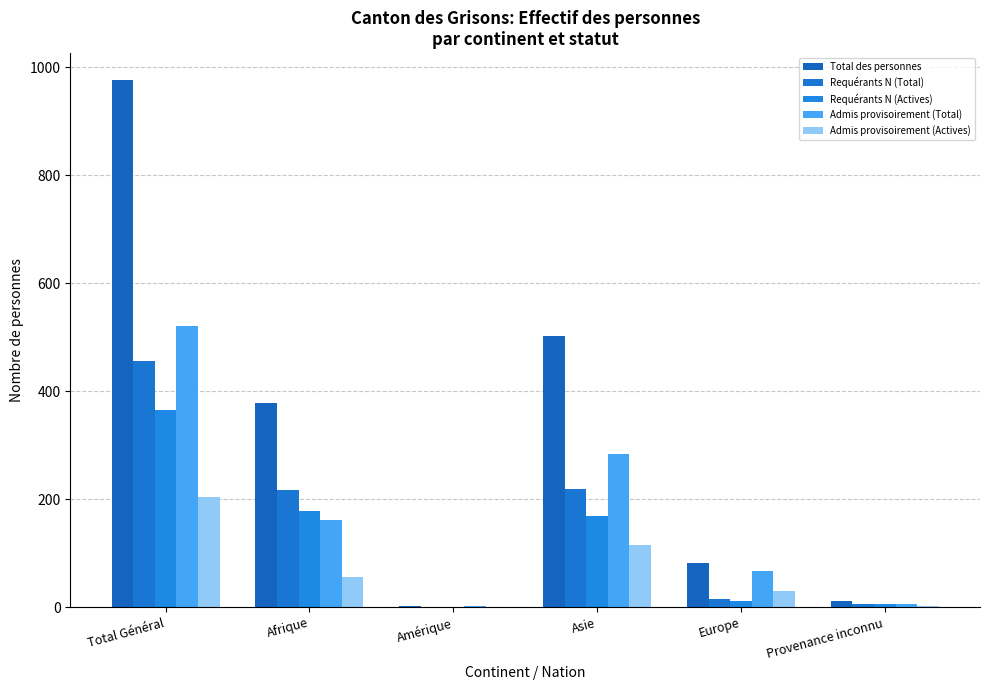

Which series has the widest spread of values?

Total des personnes